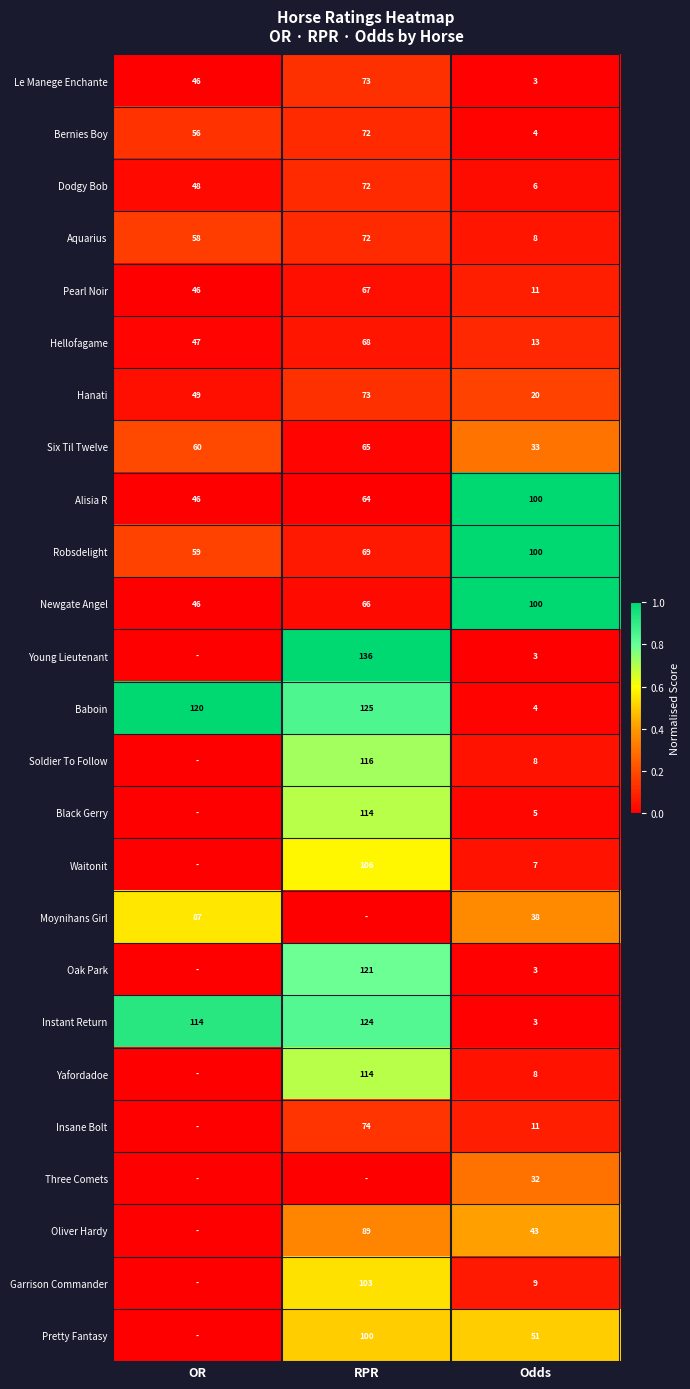

Which has a higher value, Odds or RPR?

RPR